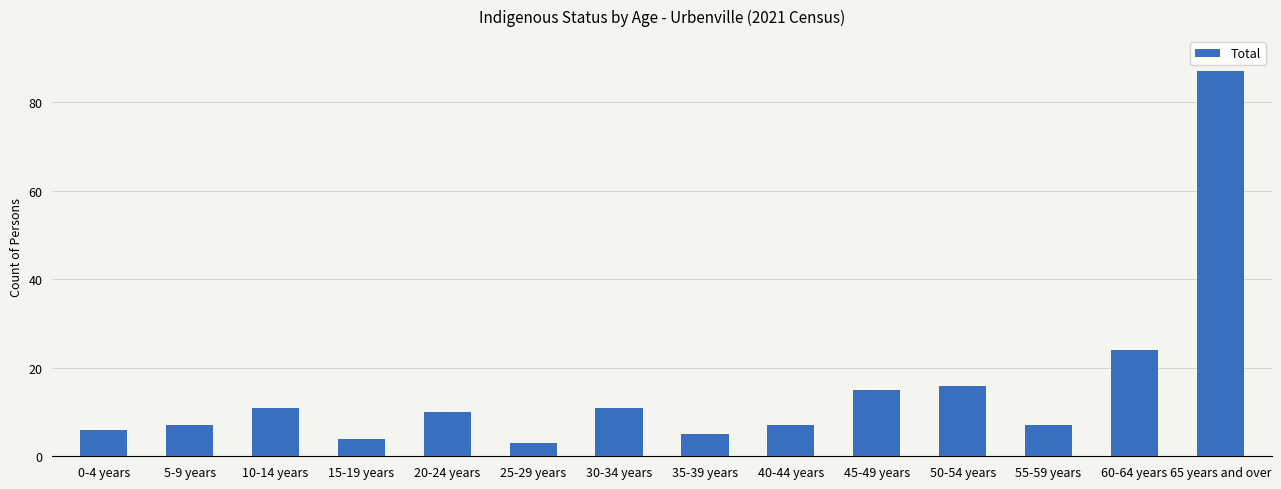

What is the change in value from 15-19 years to 55-59 years?

+3